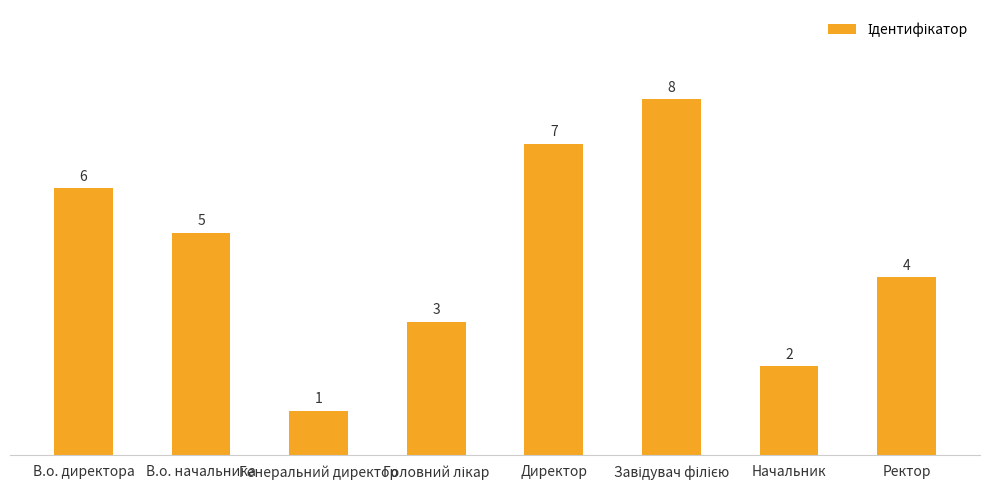

Approximately how many times larger is the value at Начальник compared to Ректор?

0.5